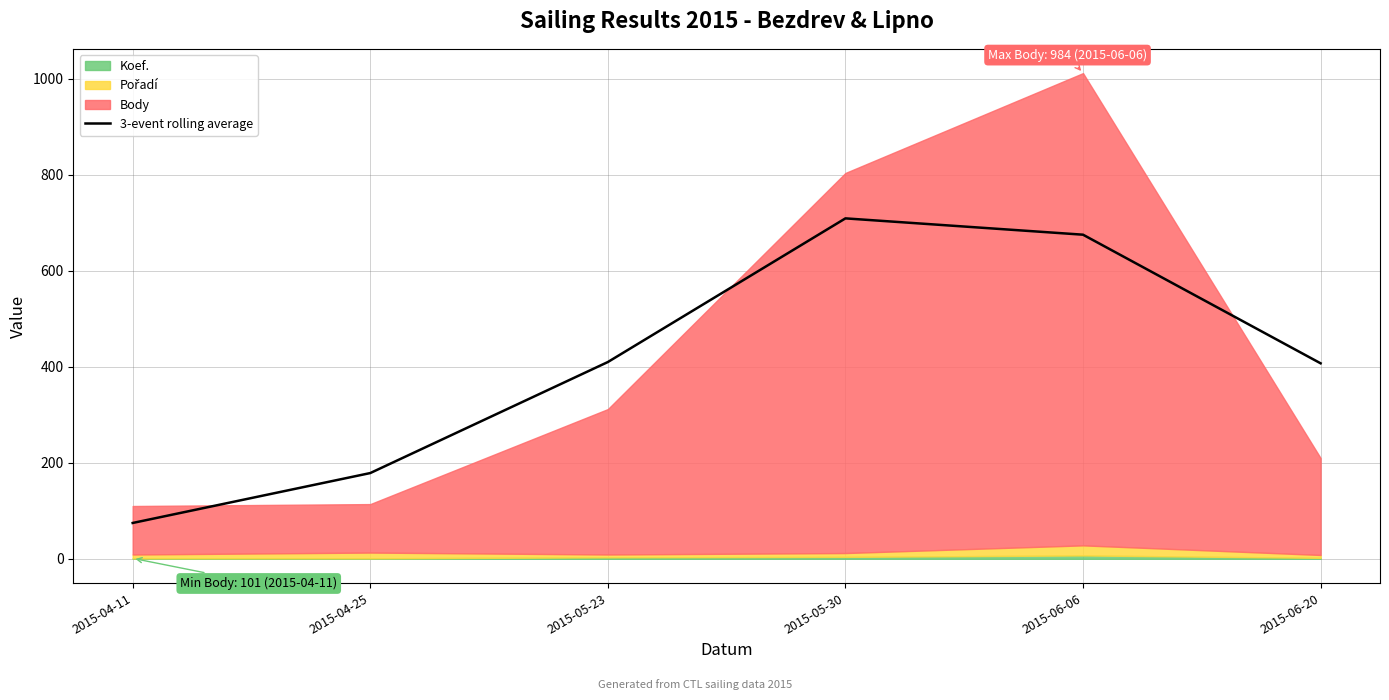

How many lines are shown in the chart?

1